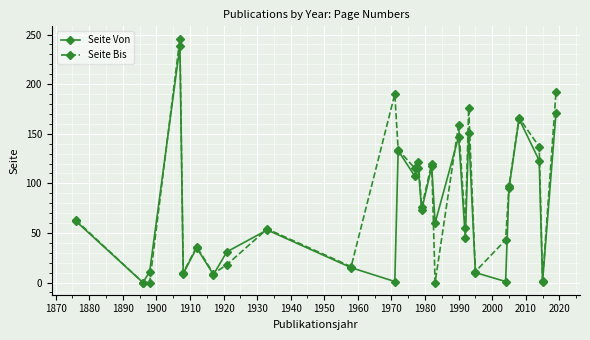

What is the highest value of the Seite Bis series?

246